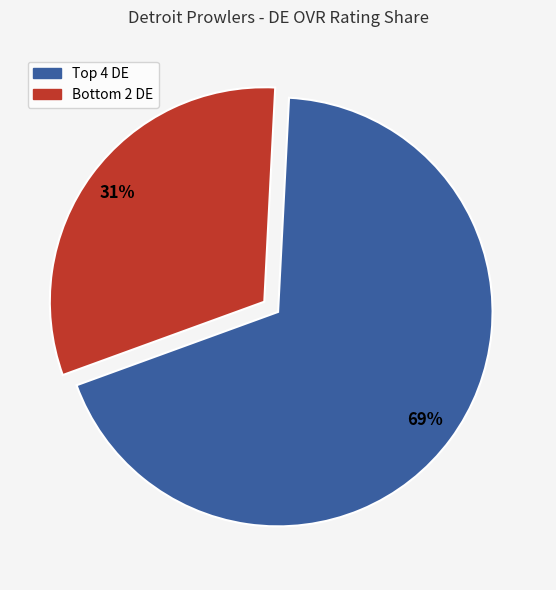

To the nearest percent, what is the average slice percentage?

50%